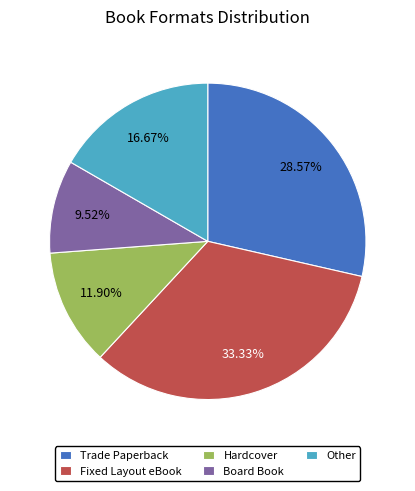

How many segments does this pie chart have?

5